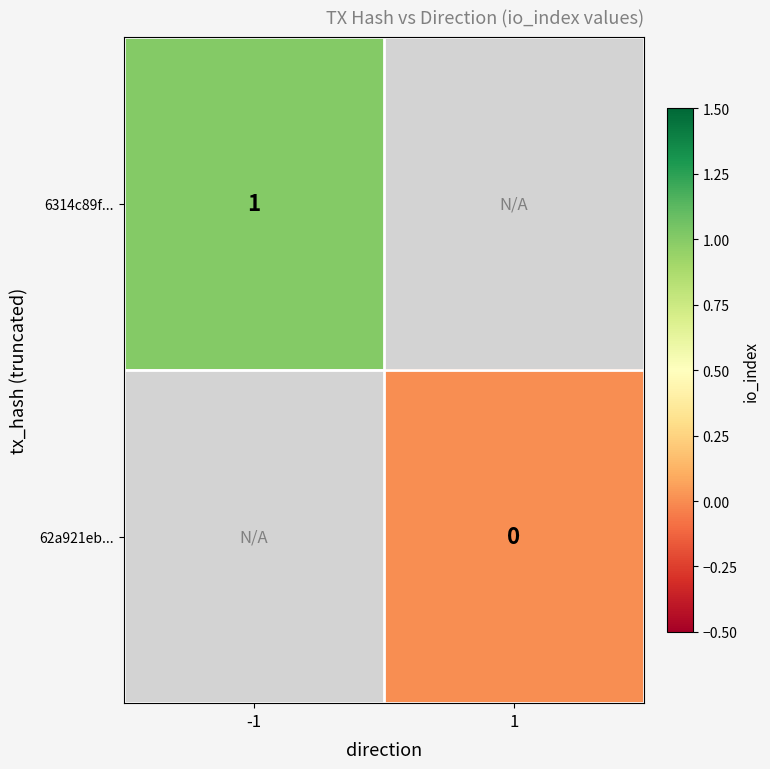

Is it true that 6314c89f... equals 1 at -1?

True